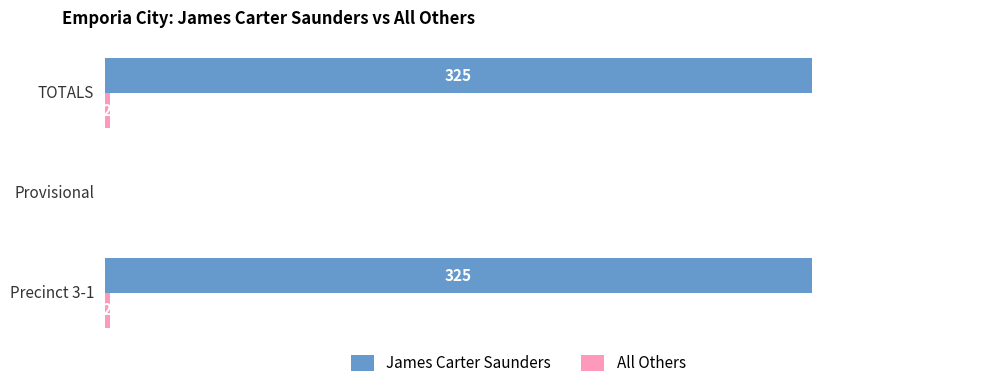

Which series has the largest total across all categories?

James Carter Saunders